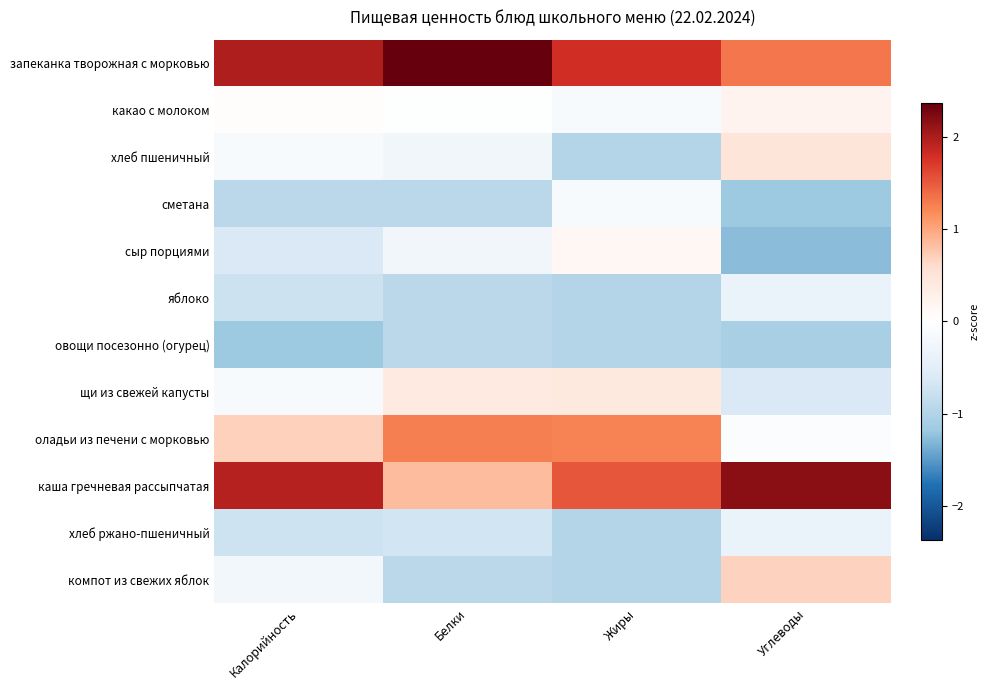

Reading left to right, extract all data points from this chart.

запеканка творожная с морковью: Калорийность=2.0	Белки=2.4	Жиры=1.8	Углеводы=1.3
какао с молоком: Калорийность=0.0	Белки=-0.0	Жиры=-0.1	Углеводы=0.2
хлеб пшеничный: Калорийность=-0.1	Белки=-0.3	Жиры=-1.0	Углеводы=0.5
сметана: Калорийность=-0.9	Белки=-0.9	Жиры=-0.1	Углеводы=-1.2
сыр порциями: Калорийность=-0.6	Белки=-0.3	Жиры=0.1	Углеводы=-1.3
яблоко: Калорийность=-0.7	Белки=-0.9	Жиры=-1.0	Углеводы=-0.3
овощи посезонно (огурец): Калорийность=-1.2	Белки=-0.9	Жиры=-1.0	Углеводы=-1.1
щи из свежей капусты: Калорийность=-0.1	Белки=0.4	Жиры=0.4	Углеводы=-0.6
оладьи из печени с морковью: Калорийность=0.7	Белки=1.3	Жиры=1.2	Углеводы=-0.1
каша гречневая рассыпчатая: Калорийность=2.0	Белки=0.8	Жиры=1.5	Углеводы=2.2
хлеб ржано-пшеничный: Калорийность=-0.7	Белки=-0.7	Жиры=-1.0	Углеводы=-0.3
компот из свежих яблок: Калорийность=-0.2	Белки=-0.9	Жиры=-1.0	Углеводы=0.7